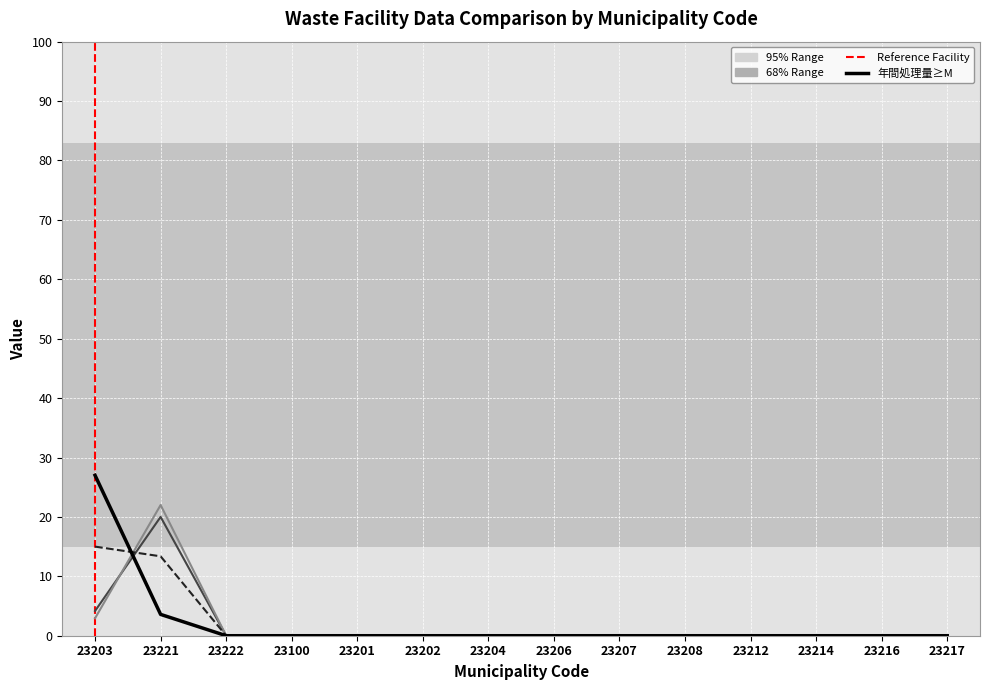

What is the maximum value shown in the chart?

27.0